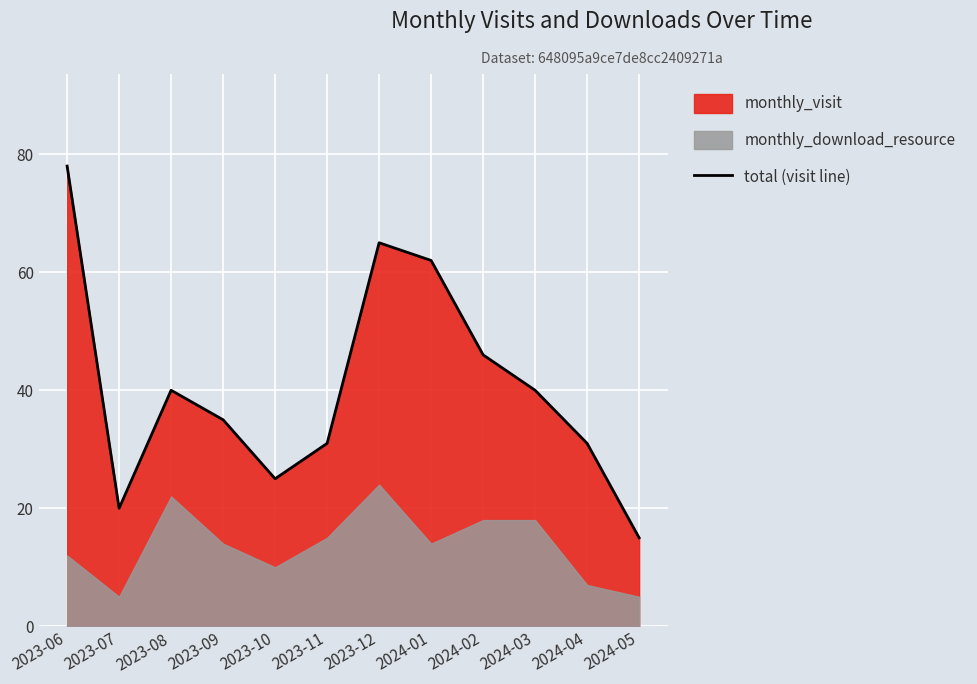

What is the minimum value shown in the chart?

15